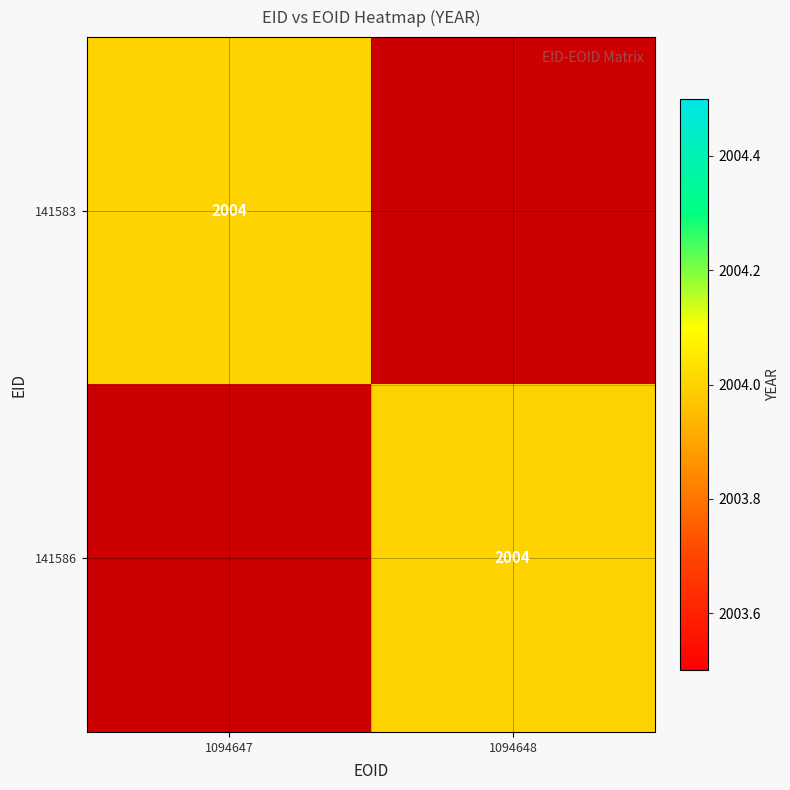

Is it true that 141586 equals 2004 at 141586?

True